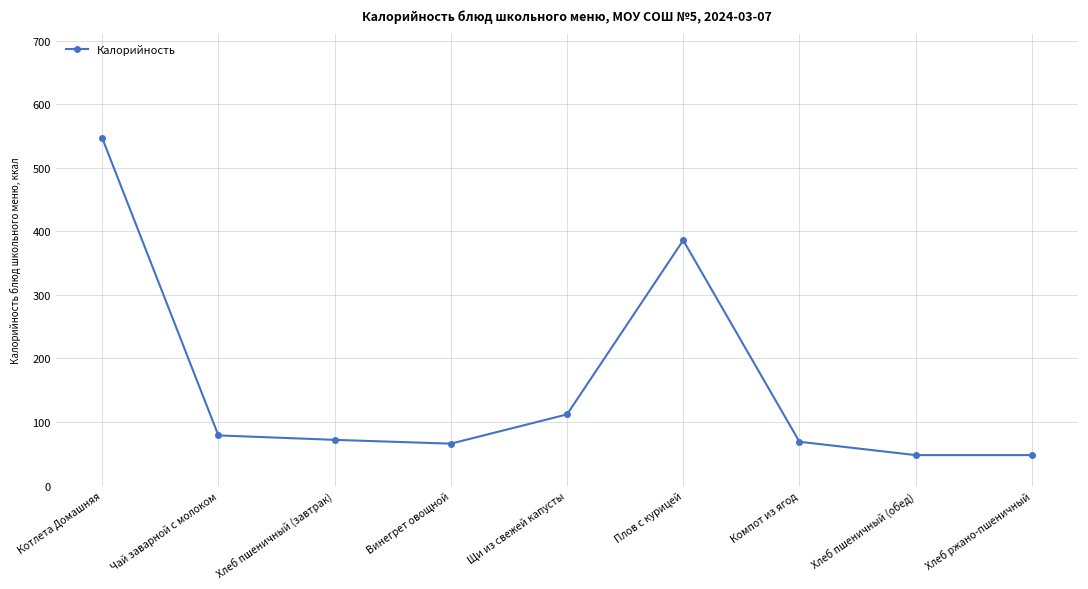

Does the chart display data point markers on the line(s)?

Yes